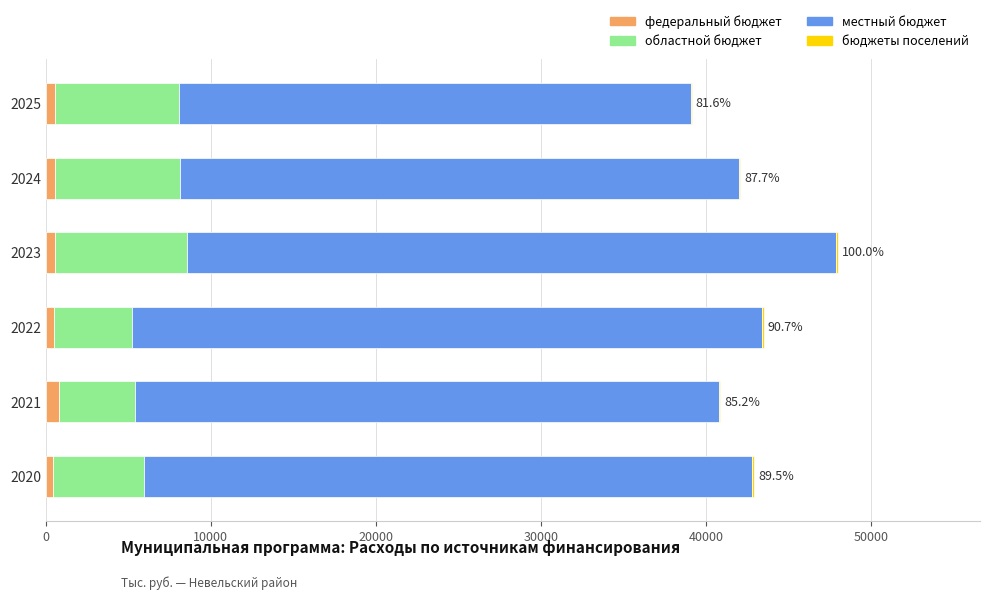

At how many categories does at least one series exceed 24685?

6